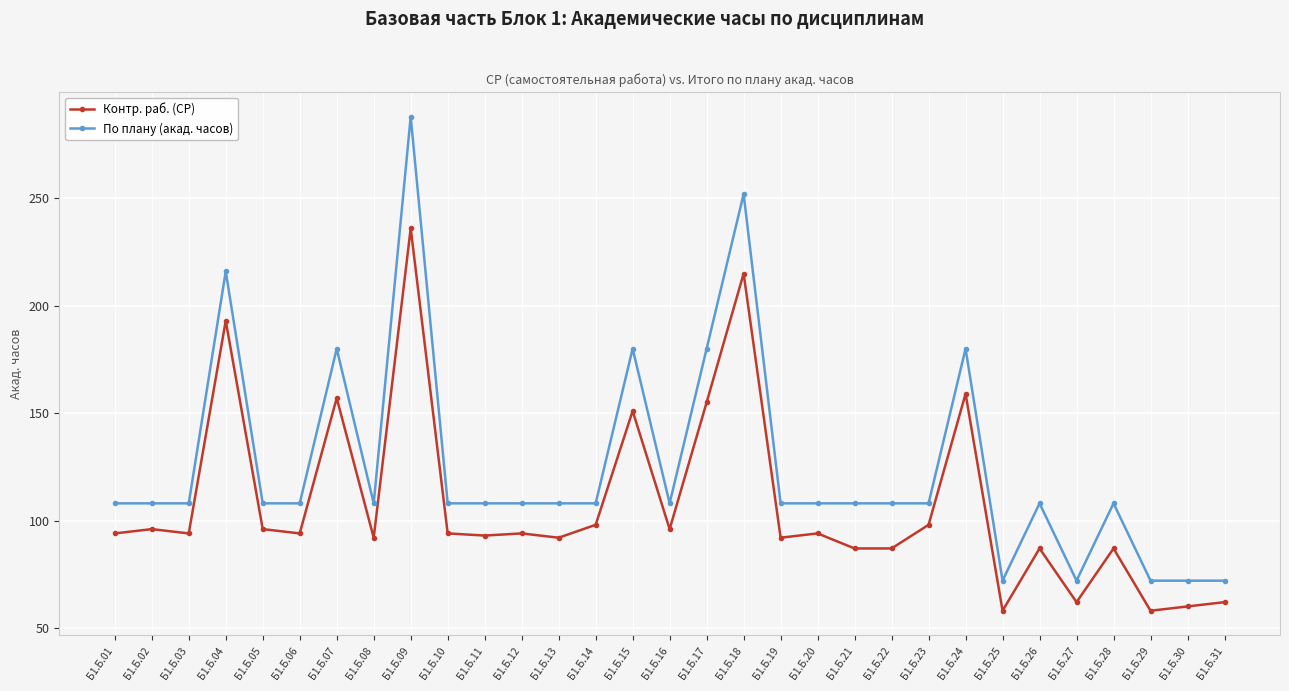

Count the number of categories in the chart.

31